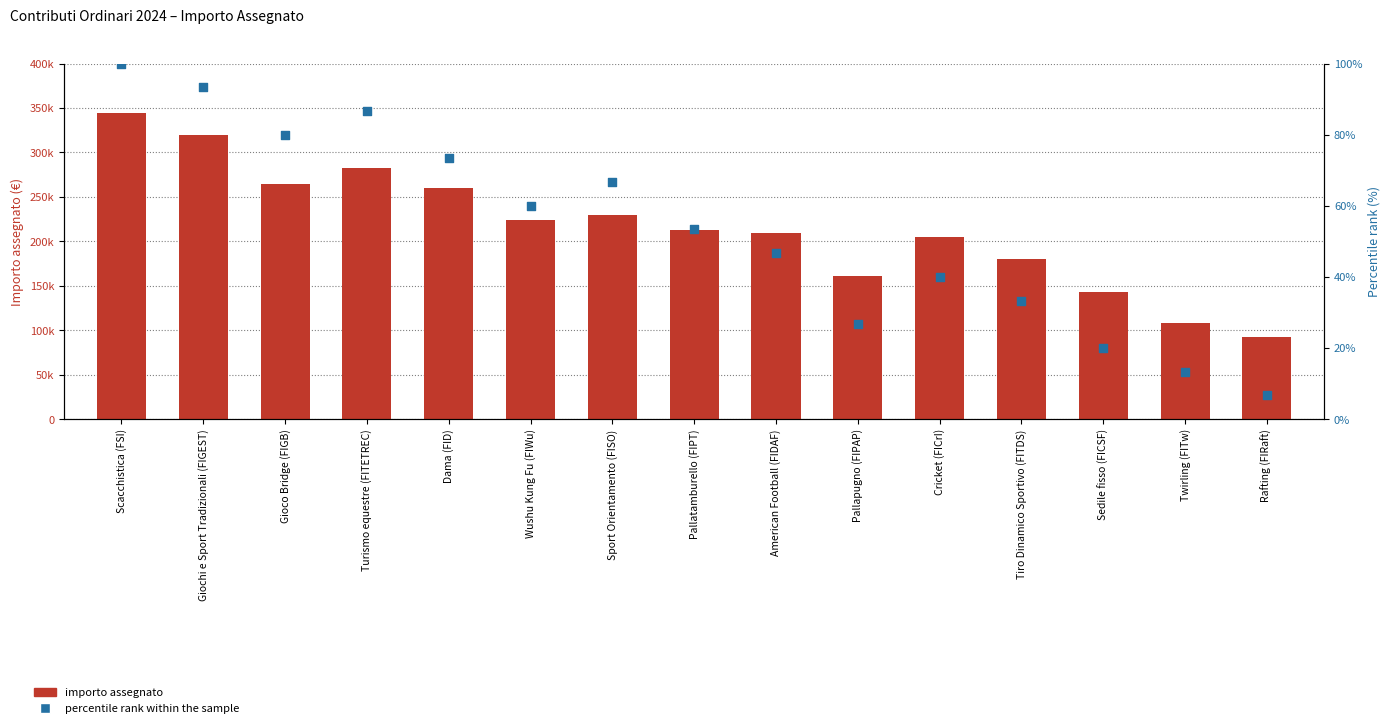

At which category is the sum across all series the highest?

Scacchistica (FSI)